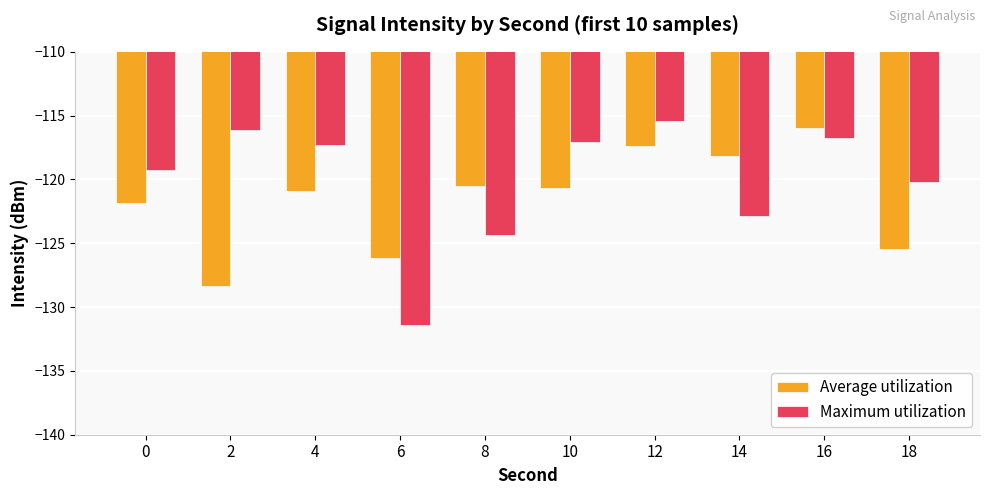

Which series has the largest total across all categories?

Maximum utilization